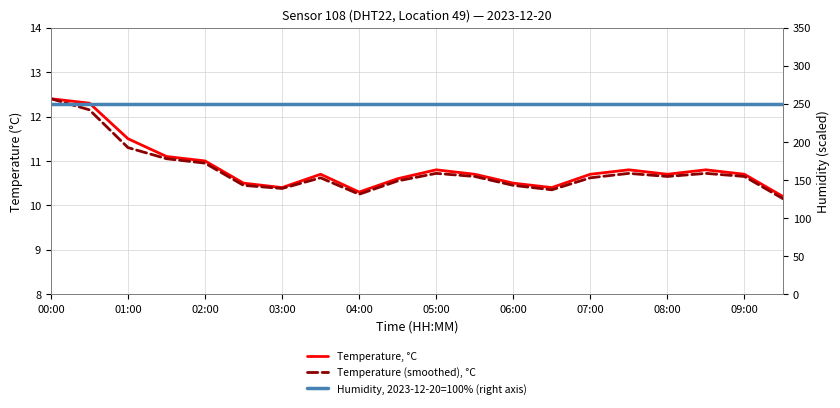

What position from the right is 13?

7